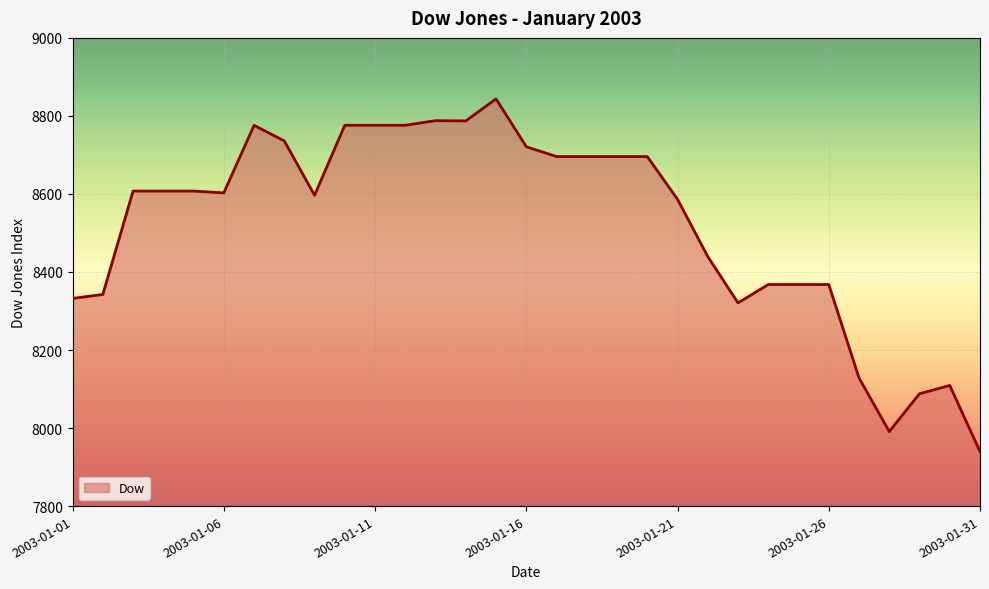

What is the difference between the maximum and minimum values?

903.9